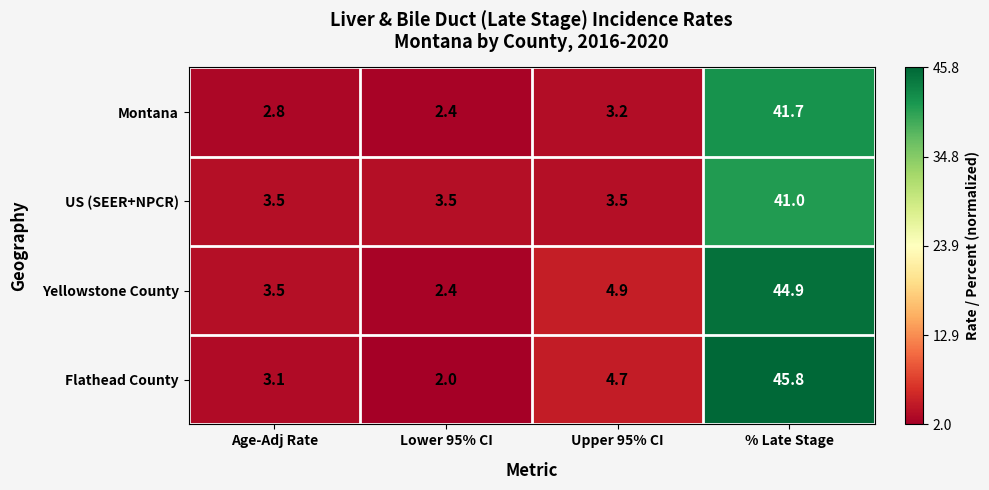

At which category is the sum across all series the highest?

% Late Stage